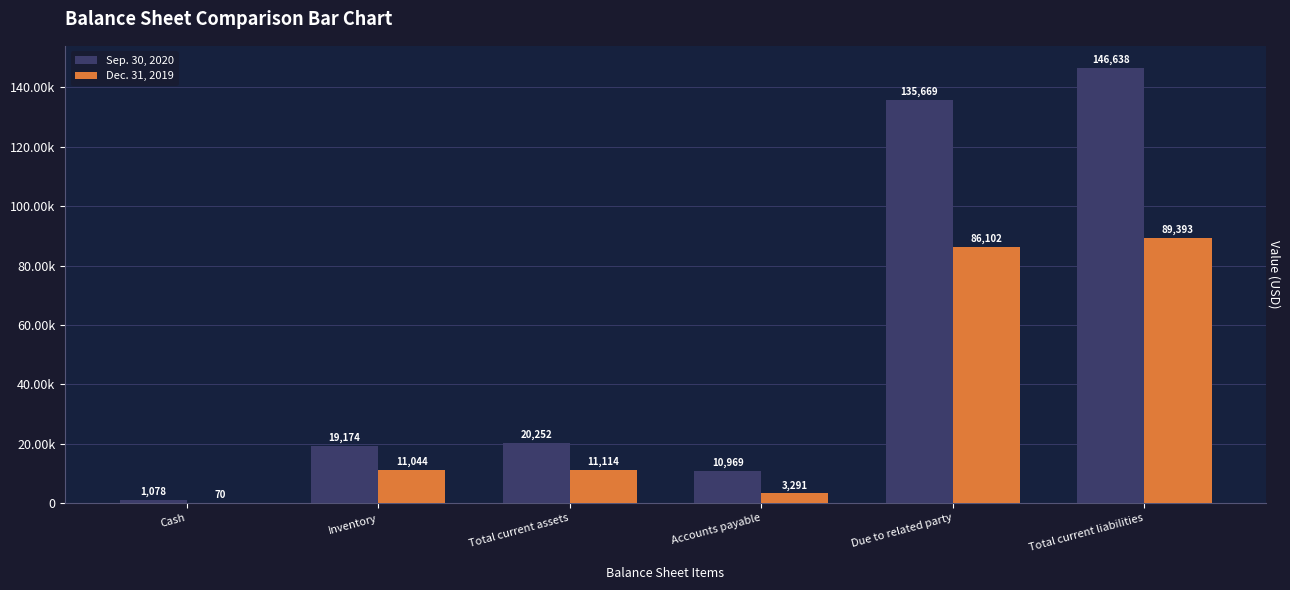

Reading left to right, transcribe all the data shown in this chart.

Sep. 30, 2020: 1078	19174	20252	10969	135669	146638
Dec. 31, 2019: 70	11044	11114	3291	86102	89393